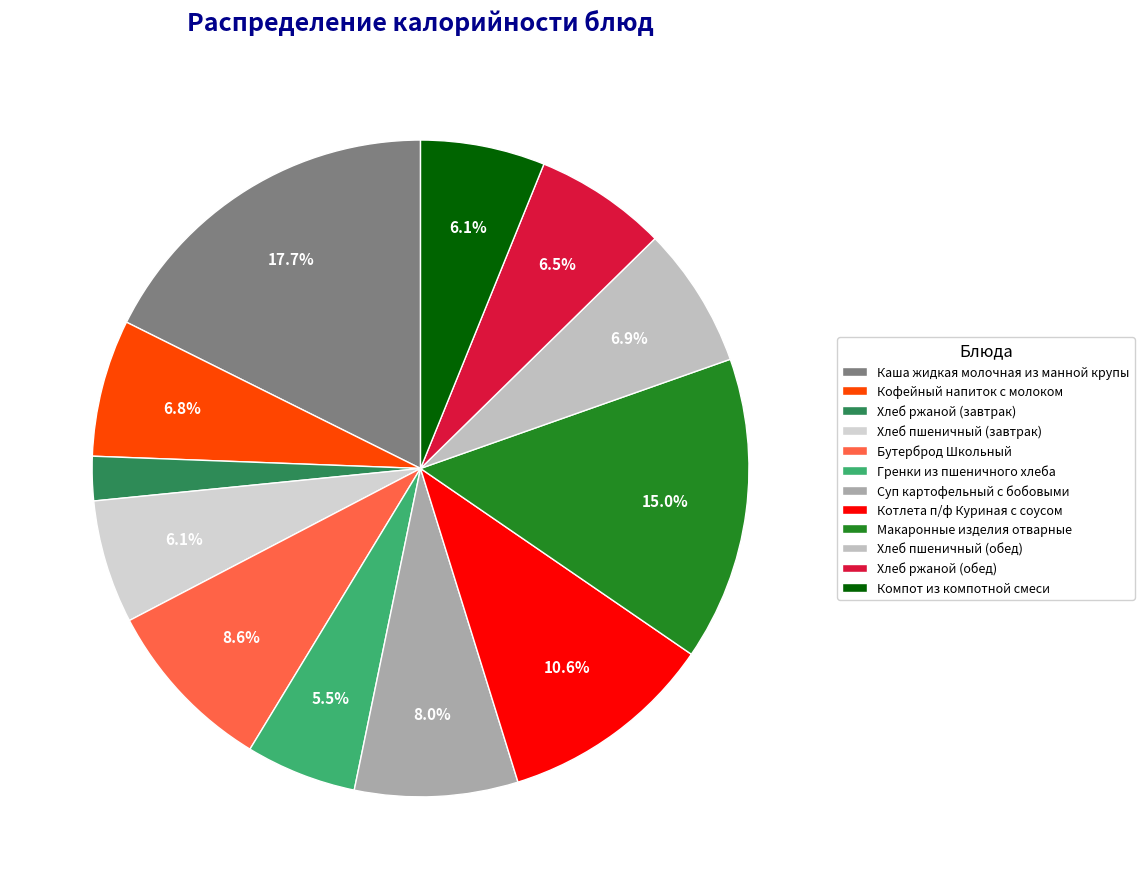

Which has a higher value, Макаронные изделия отварные or Хлеб пшеничный (завтрак)?

Макаронные изделия отварные